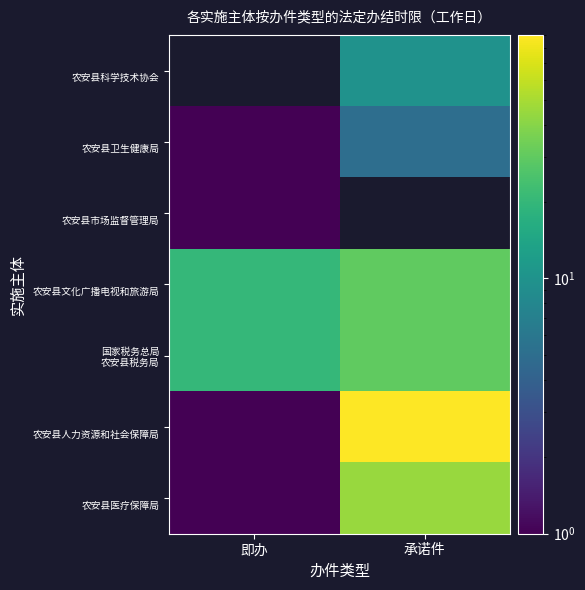

What is the total value across all series at 即办?

44